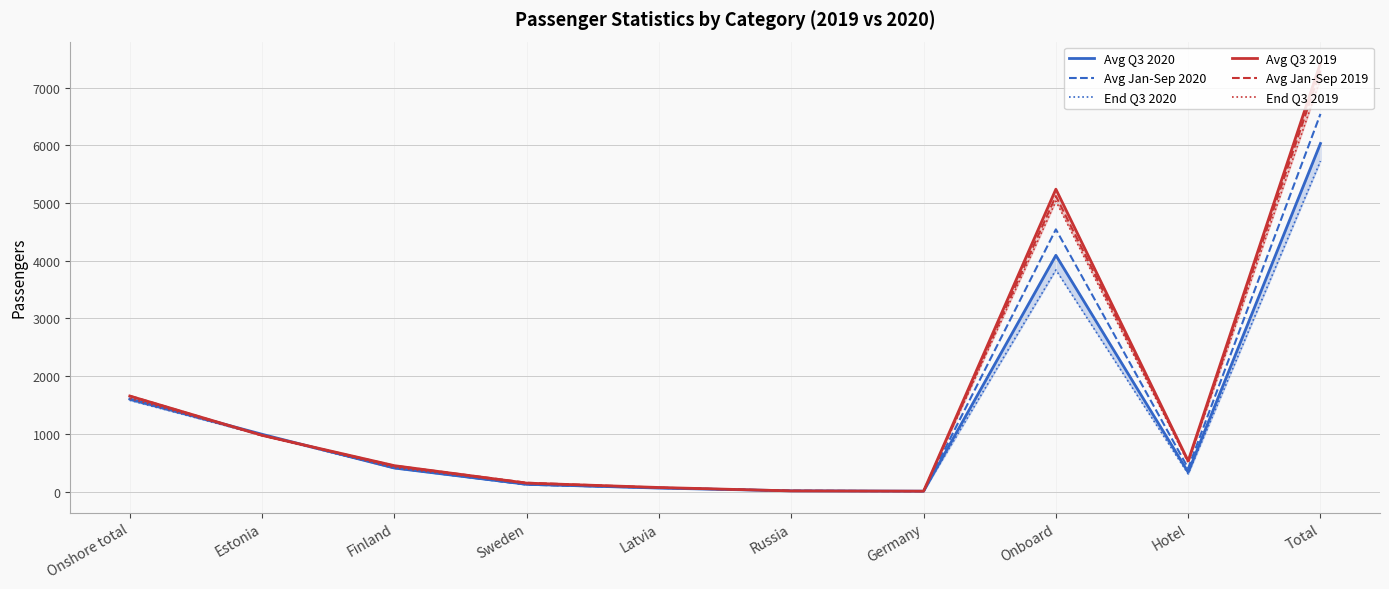

Which series has the largest range (max minus min)?

Avg Q3 2019